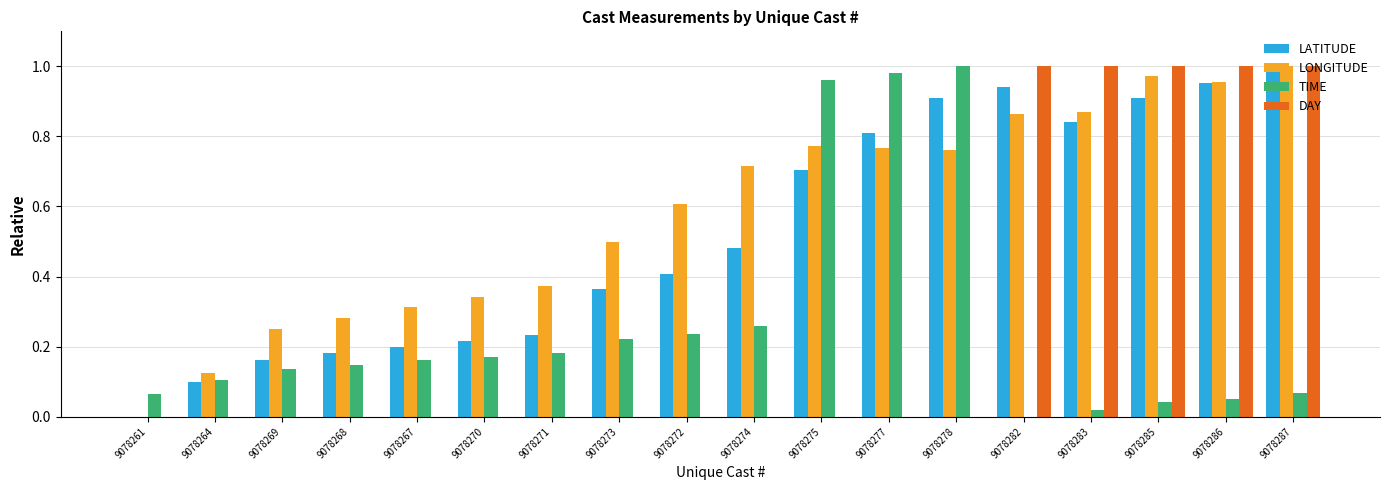

Between 9078274 and 9078287, which series saw the biggest shift?

DAY